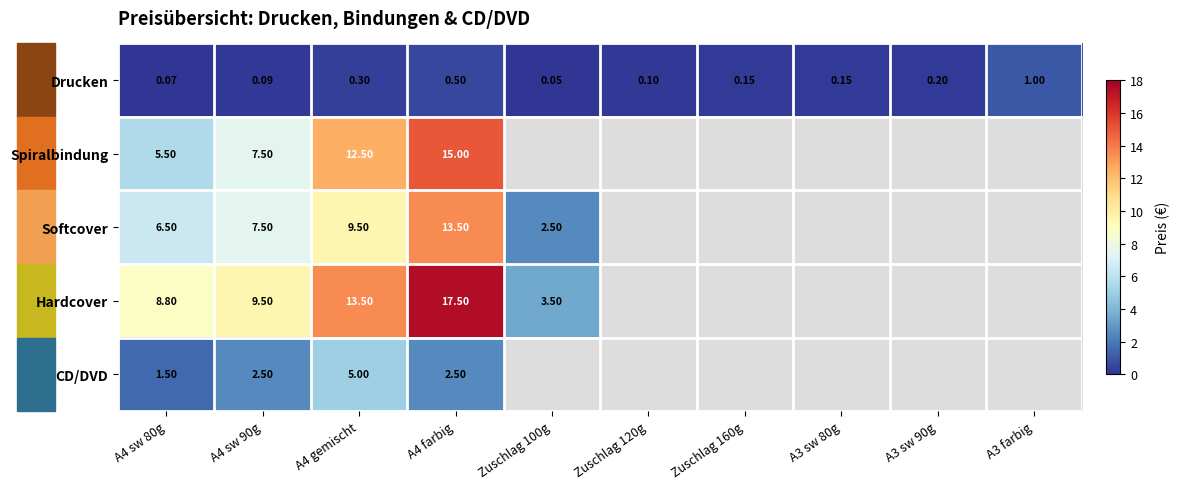

What is the average value of the Drucken series?

0.3